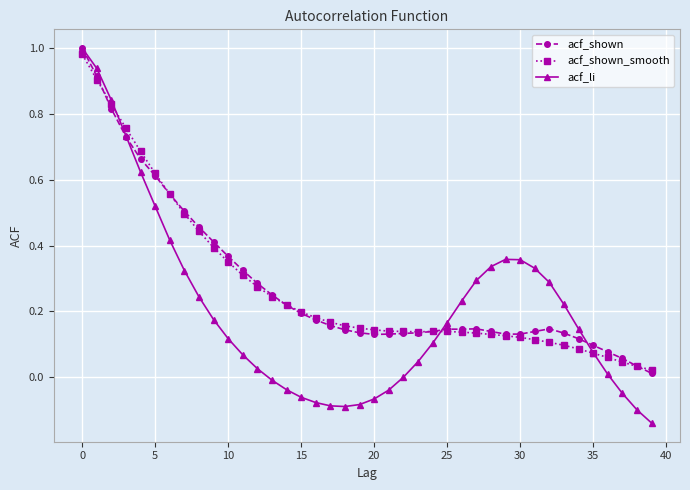

Which series has the largest range (max minus min)?

acf_li